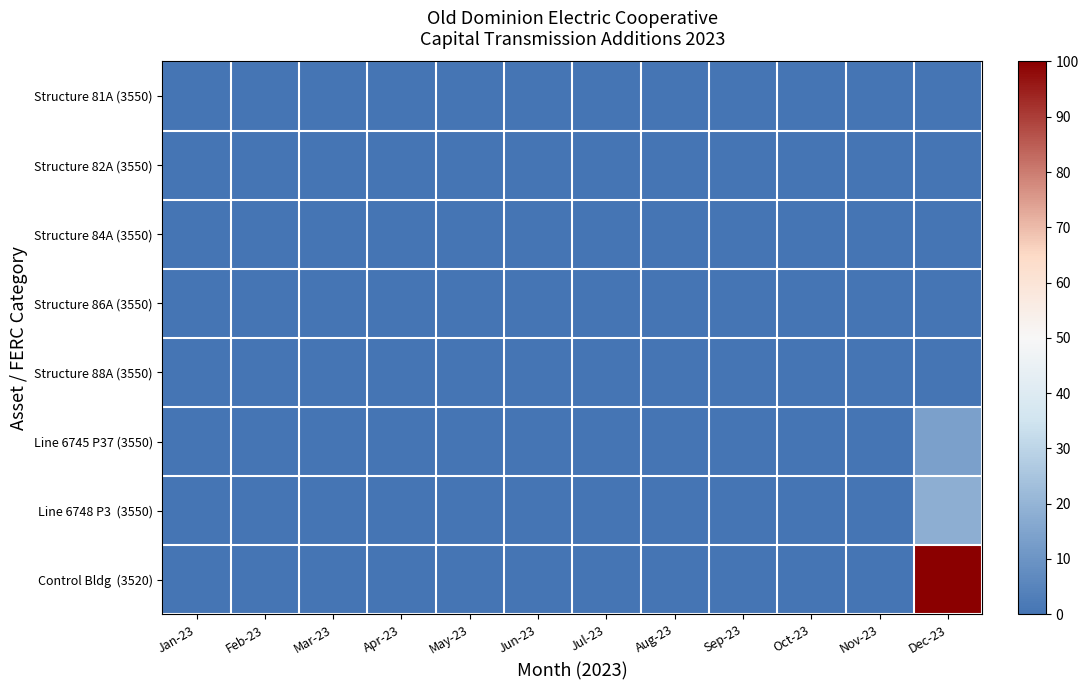

What is the total value across all series at May-23?

0.1